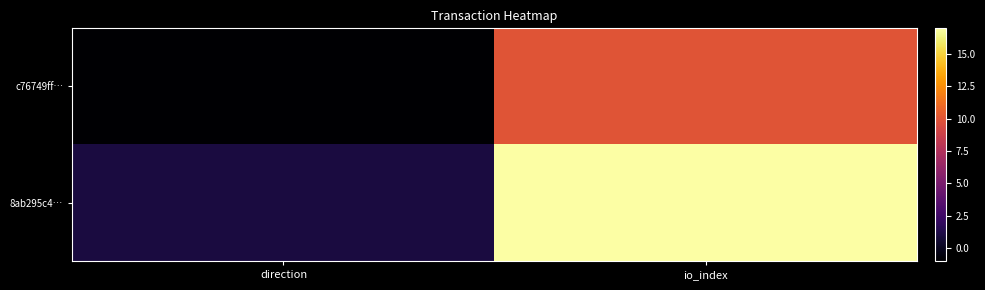

At which category does the chart reach its minimum across all series?

direction